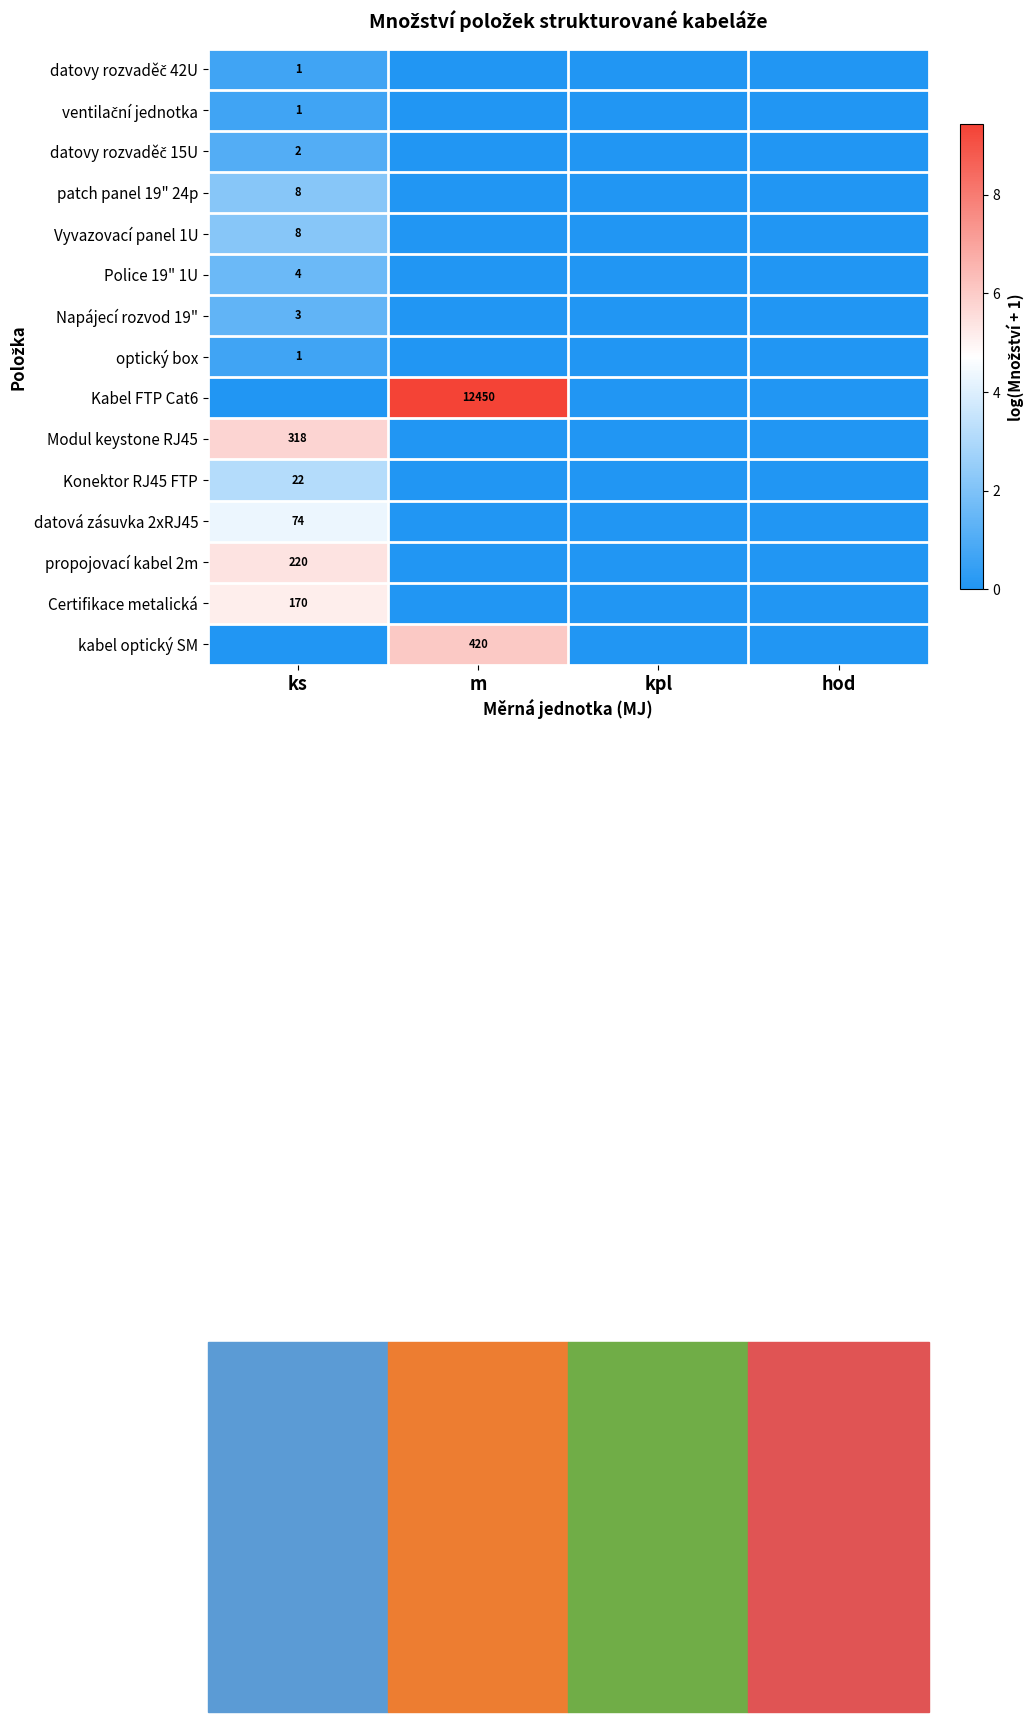

The Vyvazovací panel 1U series shows 4 at ks. True or false?

False